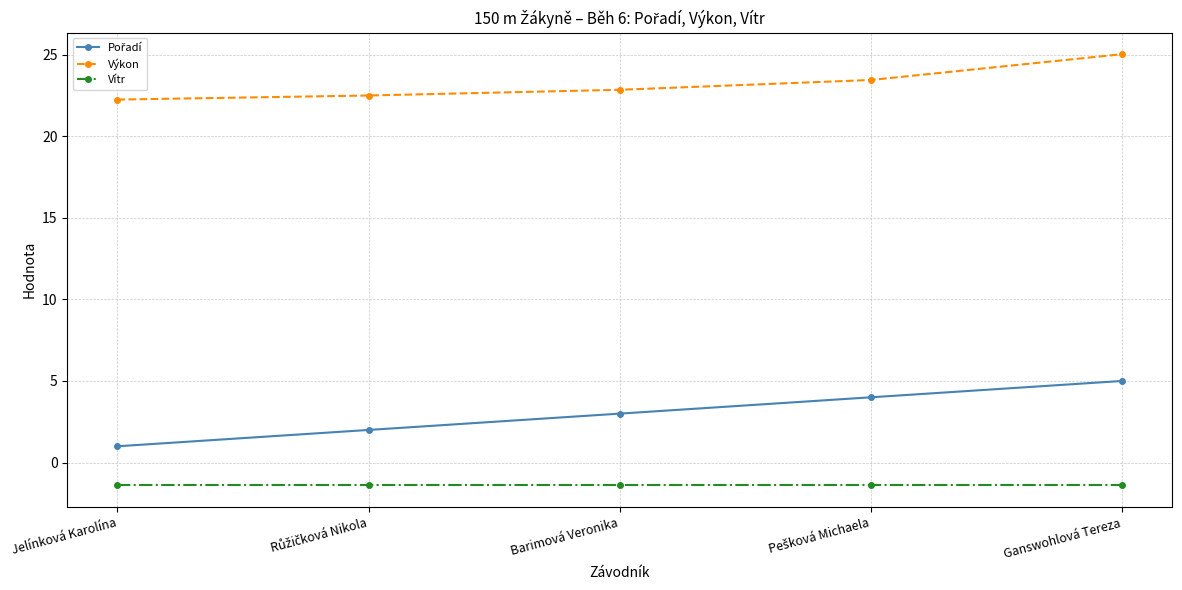

What is the difference between the highest and lowest values at Barimová Veronika?

24.2